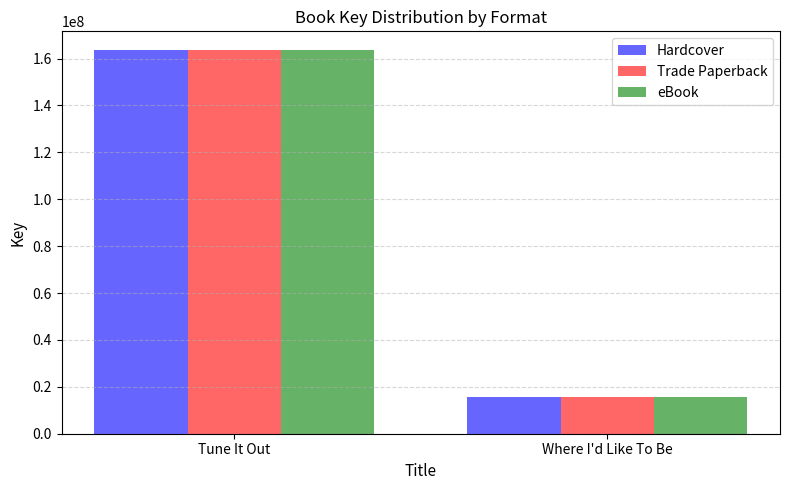

How many data points in Trade Paperback are less than 163442704?

1